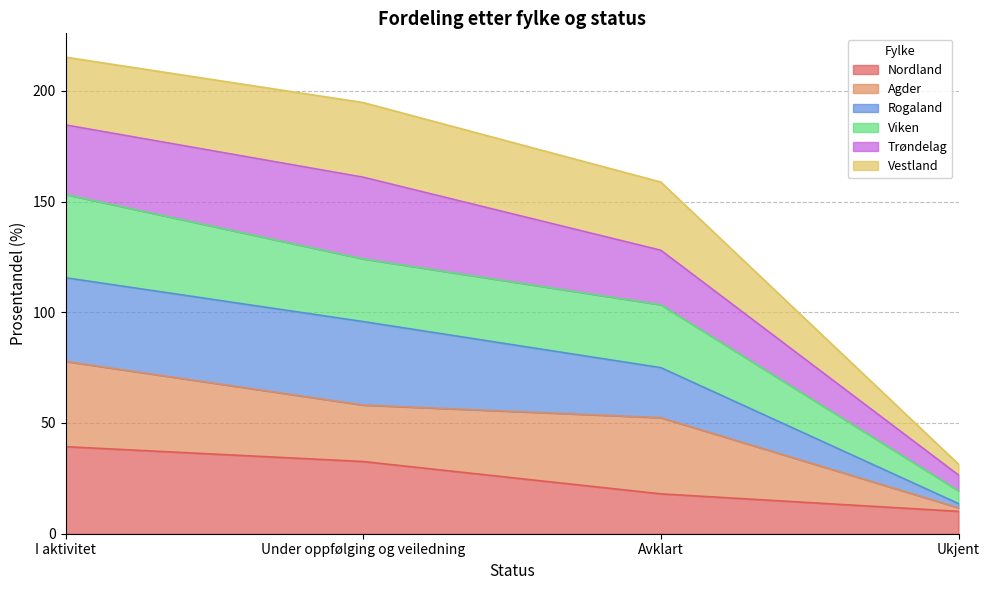

Is the value of Viken at I aktivitet greater than the value of Nordland at Avklart?

Yes